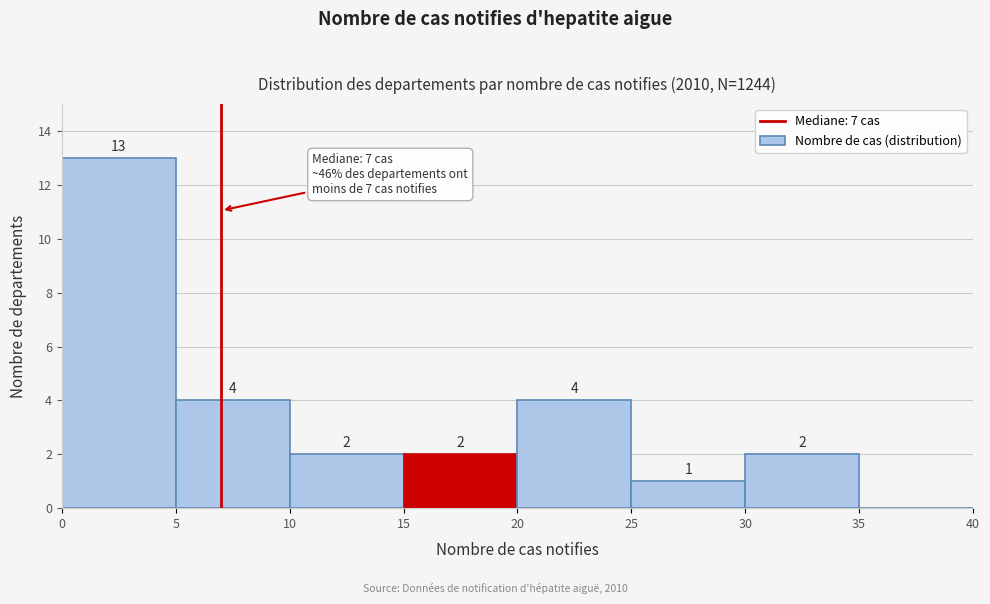

Over which range of the x-axis is the bar tallest?

0 to 5